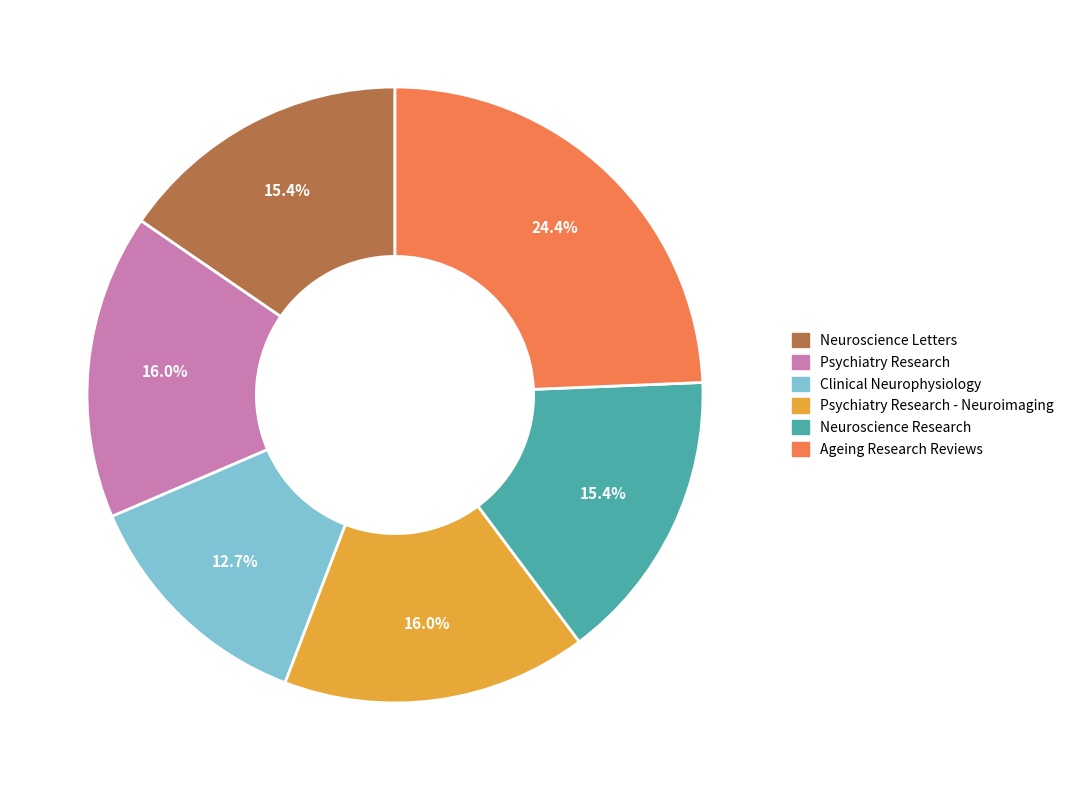

How many segments does this pie chart have?

6